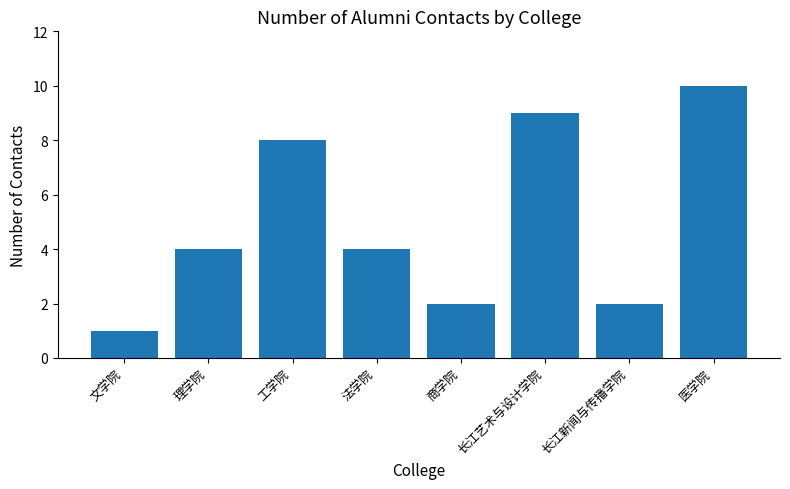

What is the value of the 2nd bar from the left?

4